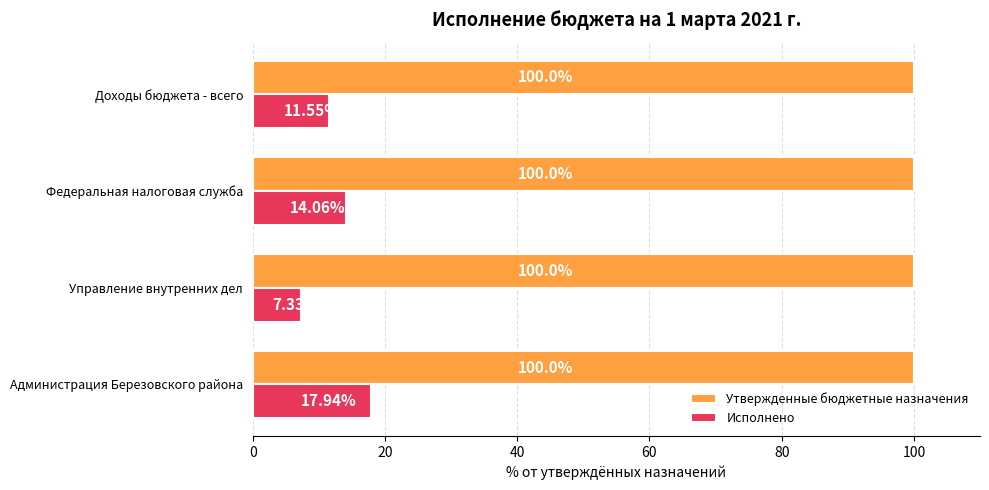

Which series has the largest range (max minus min)?

Исполнено